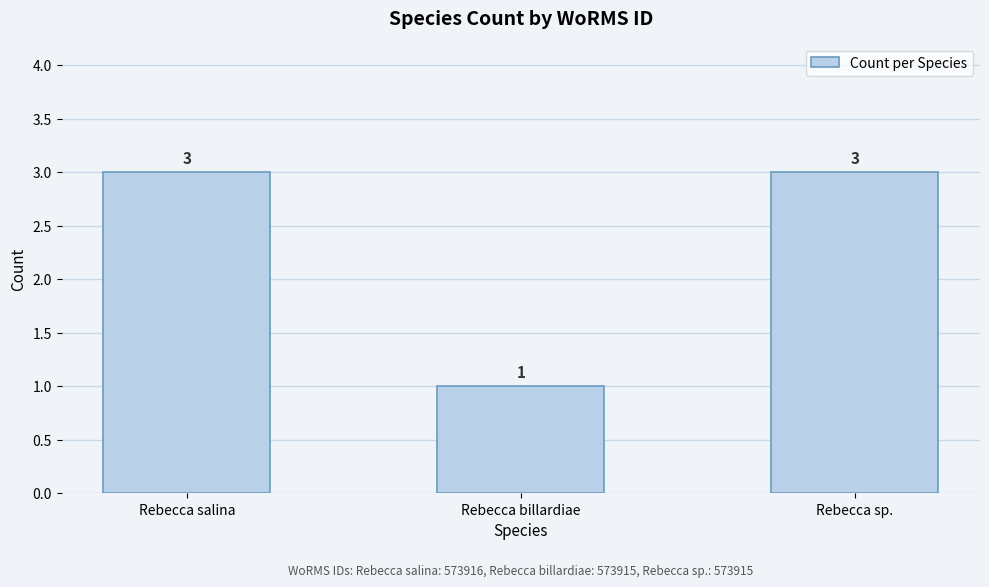

What is the difference between the second highest and minimum values?

2